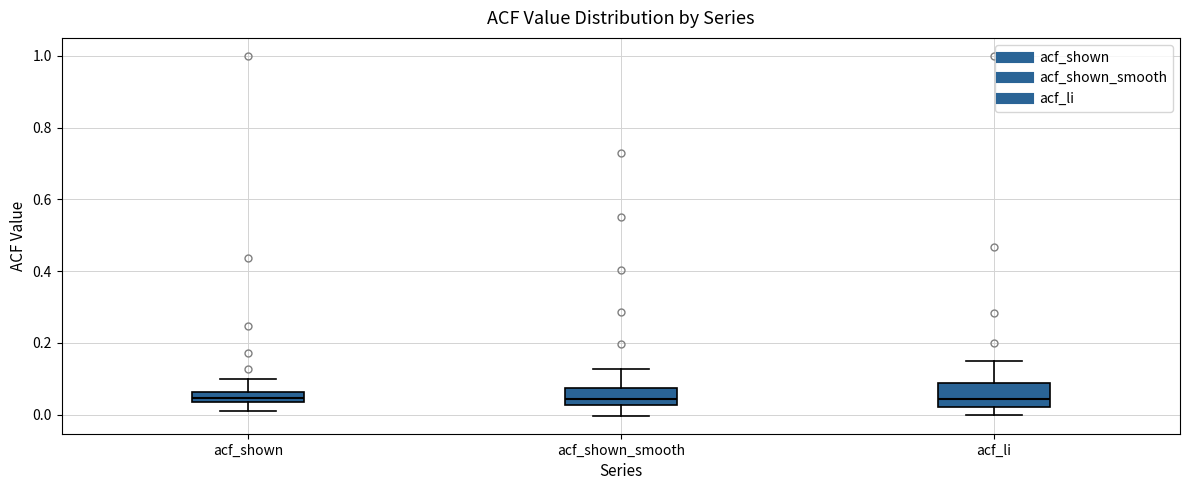

Where does the upper whisker of the box for acf_shown_smooth end on the y-axis? The values are not printed on the chart, so give them approximately, as read against the axis.

0.12